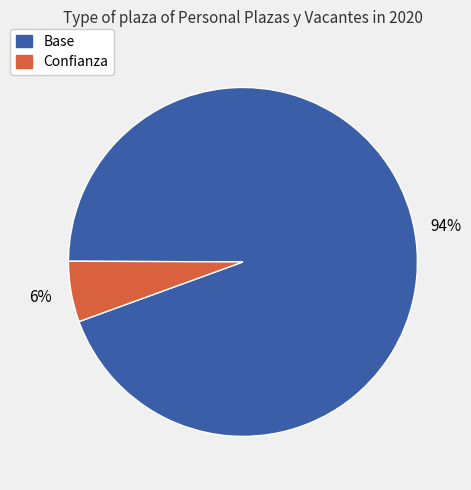

To the nearest percent, what portion does Base represent?

94%